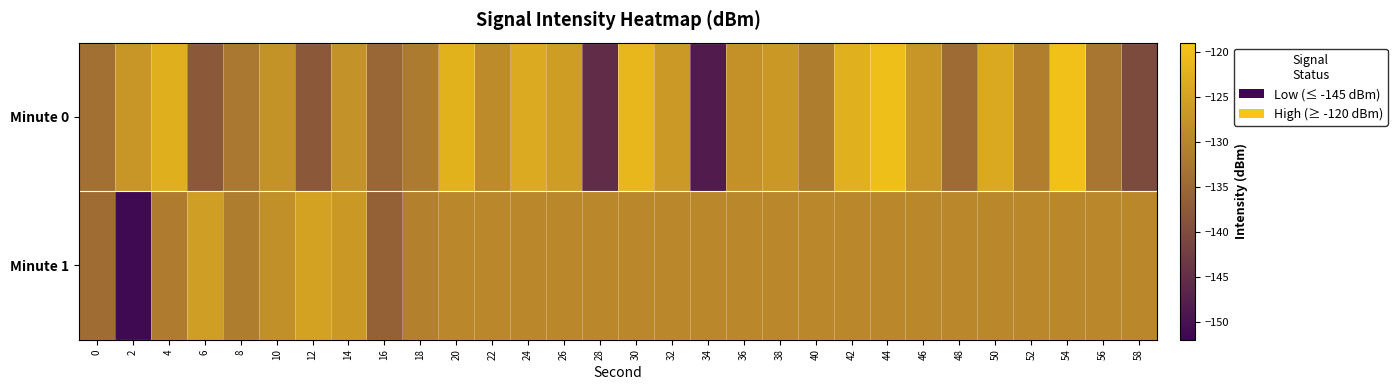

Rank the series at 2 from highest to lowest value.

Minute 0, Minute 1